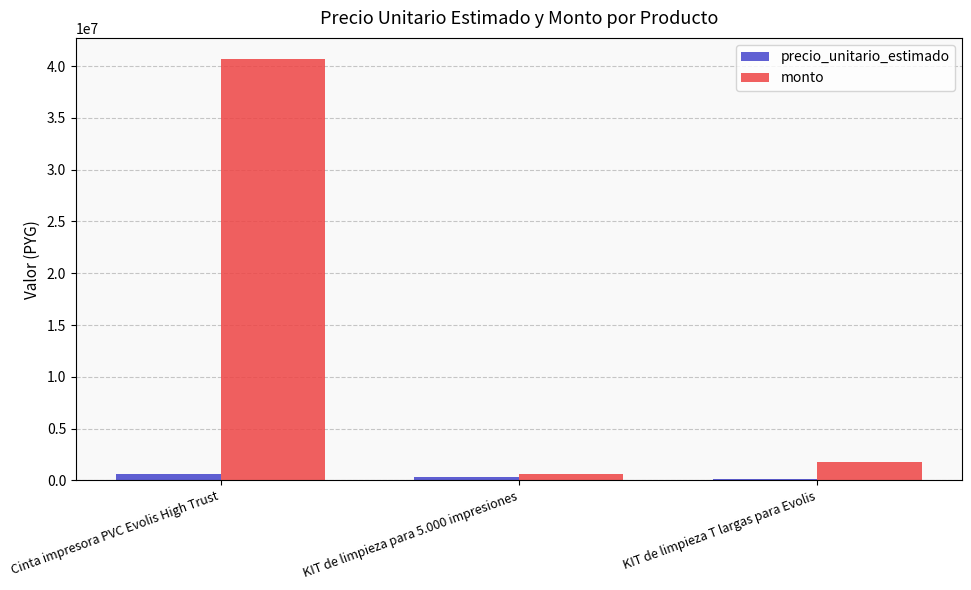

Does the chart contain any negative values?

No